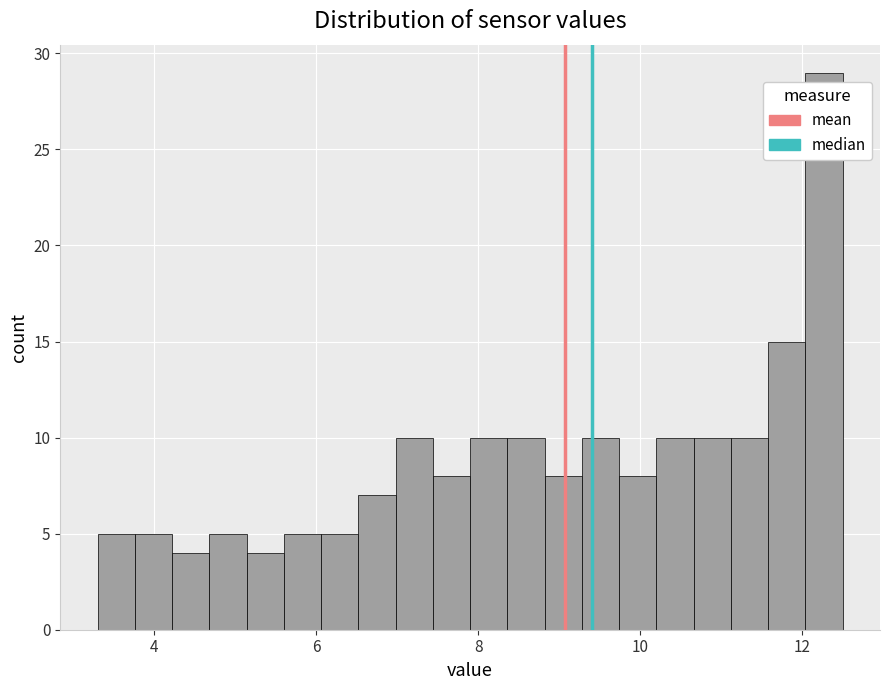

Read against the x-axis, roughly where is the centre of the tallest bar?

12.2